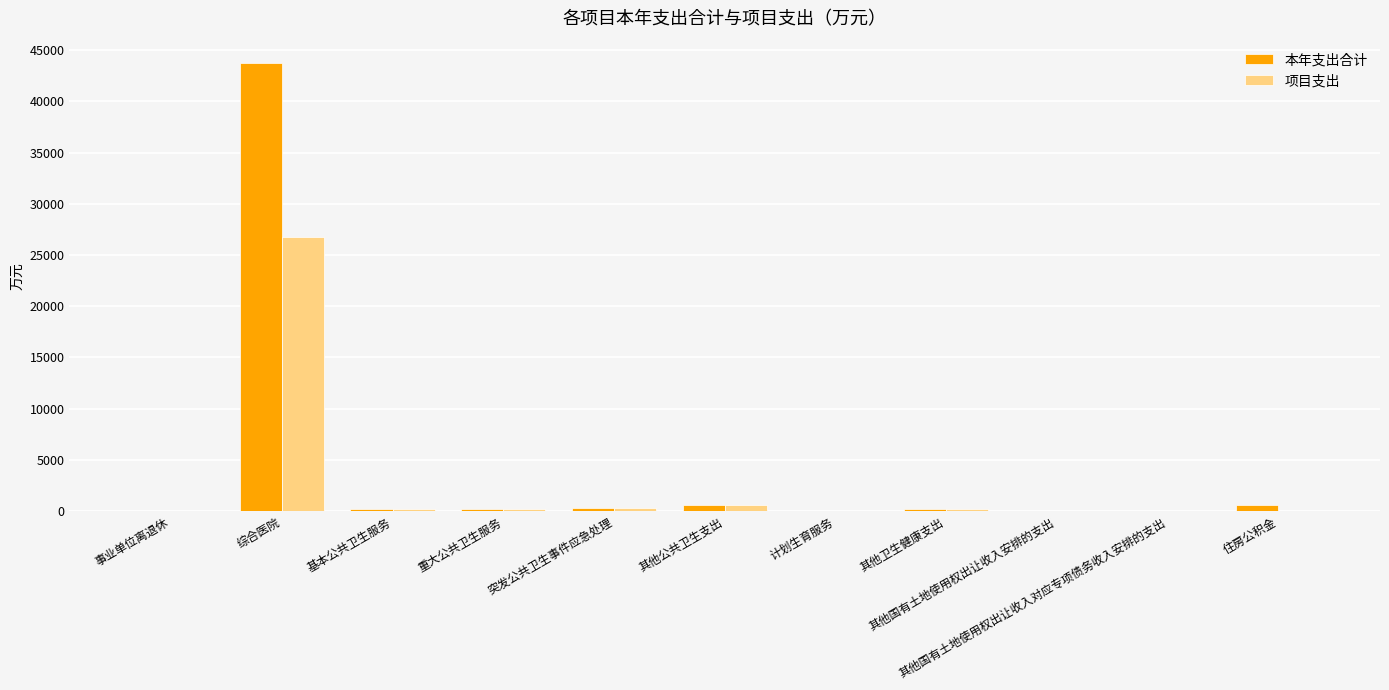

What is the highest value of the 项目支出 series?

26768.0